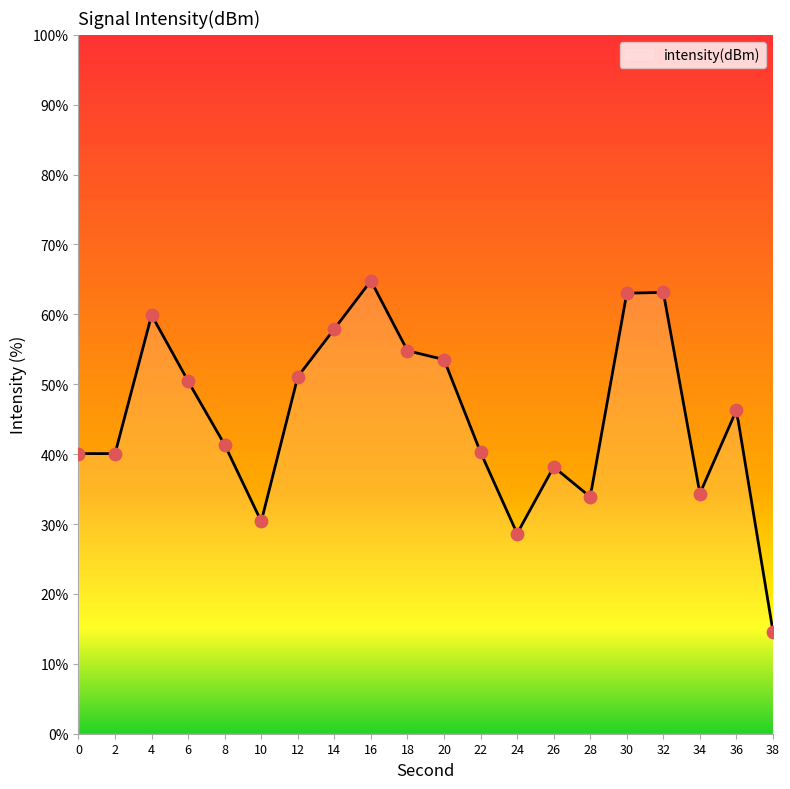

Which has a higher value, 36 or 18?

18